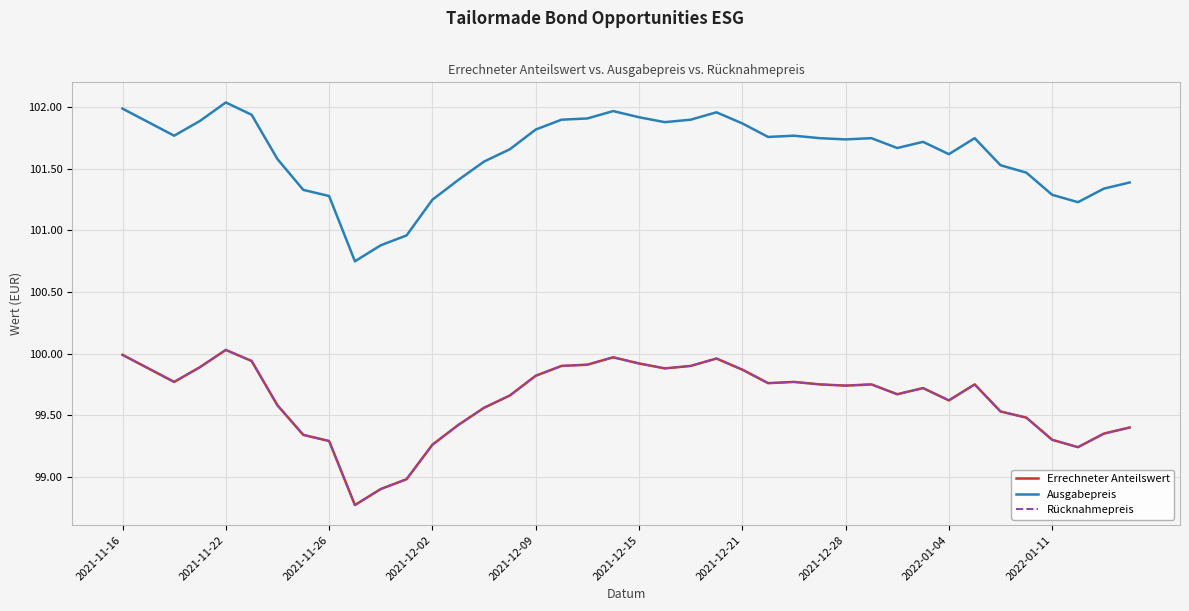

Is this an area chart (filled region under the line)?

No